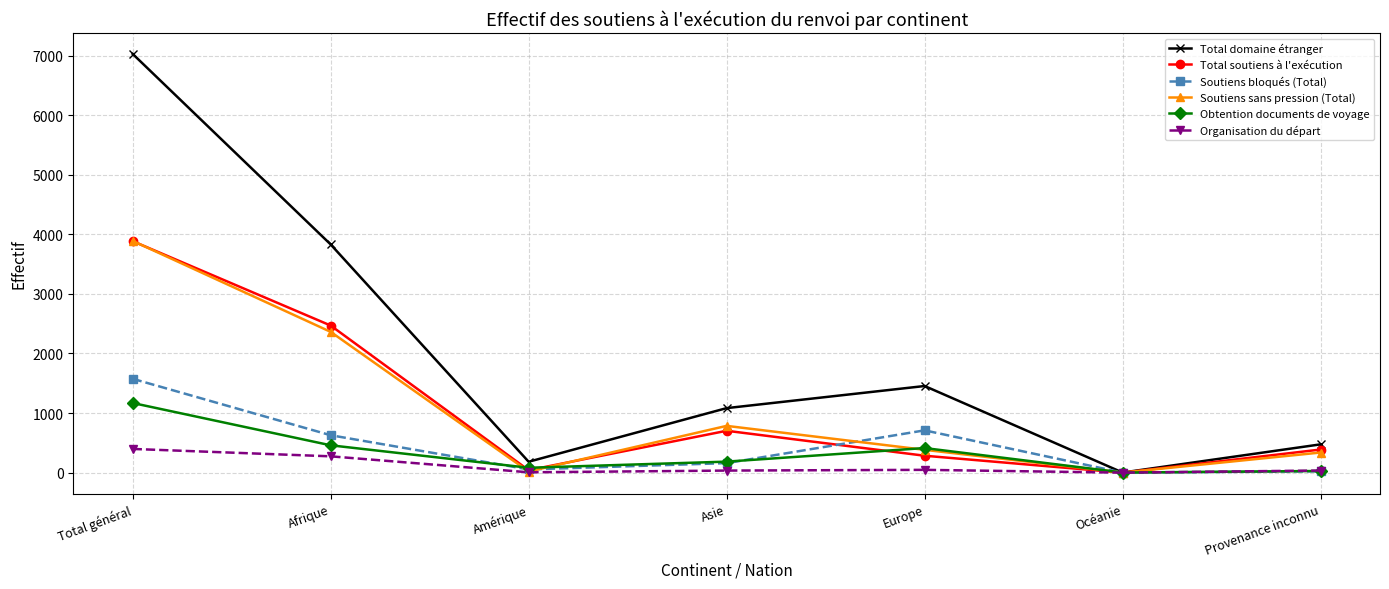

True or false: Organisation du départ has more than 2 interior local peaks.

False